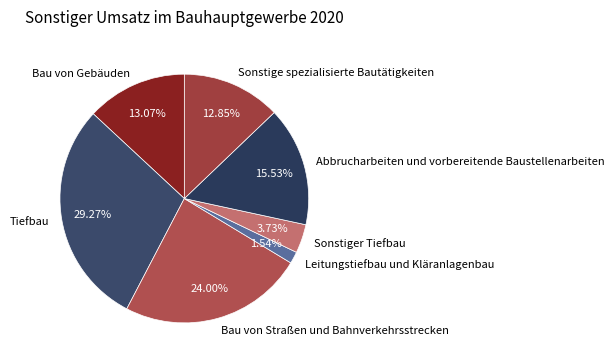

What is the smallest slice in the pie chart?

Leitungstiefbau und Kläranlagenbau